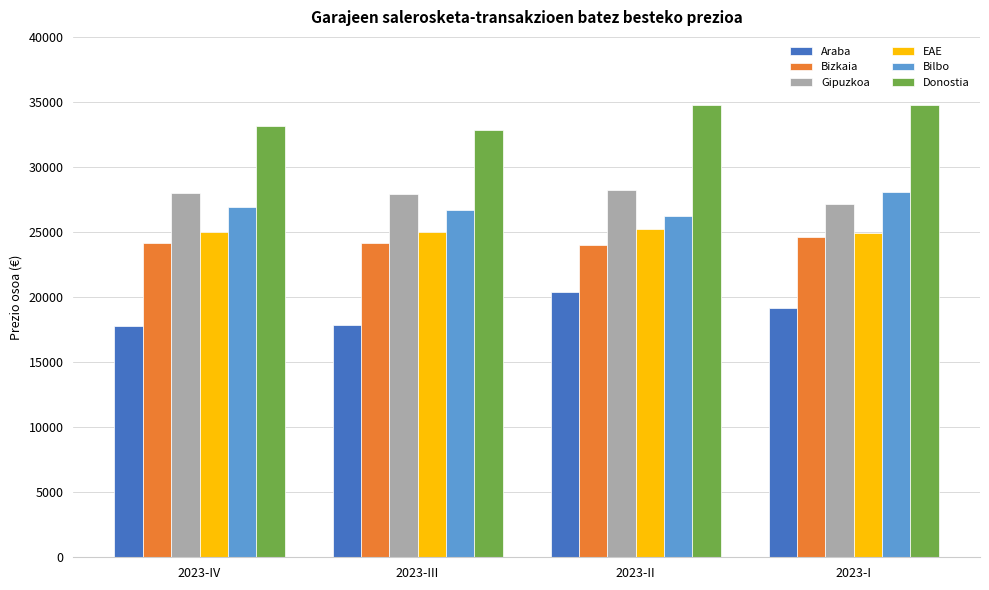

How many data points does each series have?

4